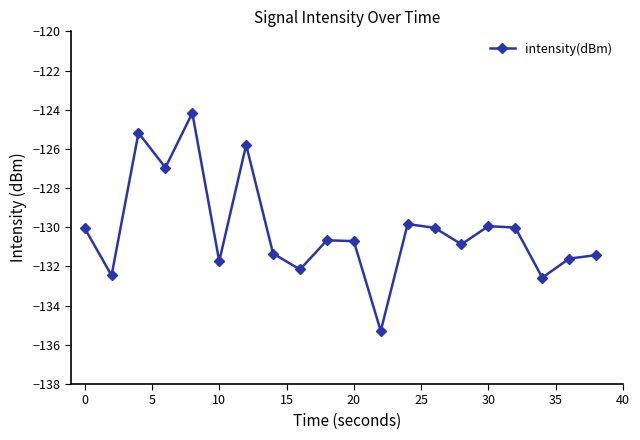

What is the greatest value displayed?

-124.2